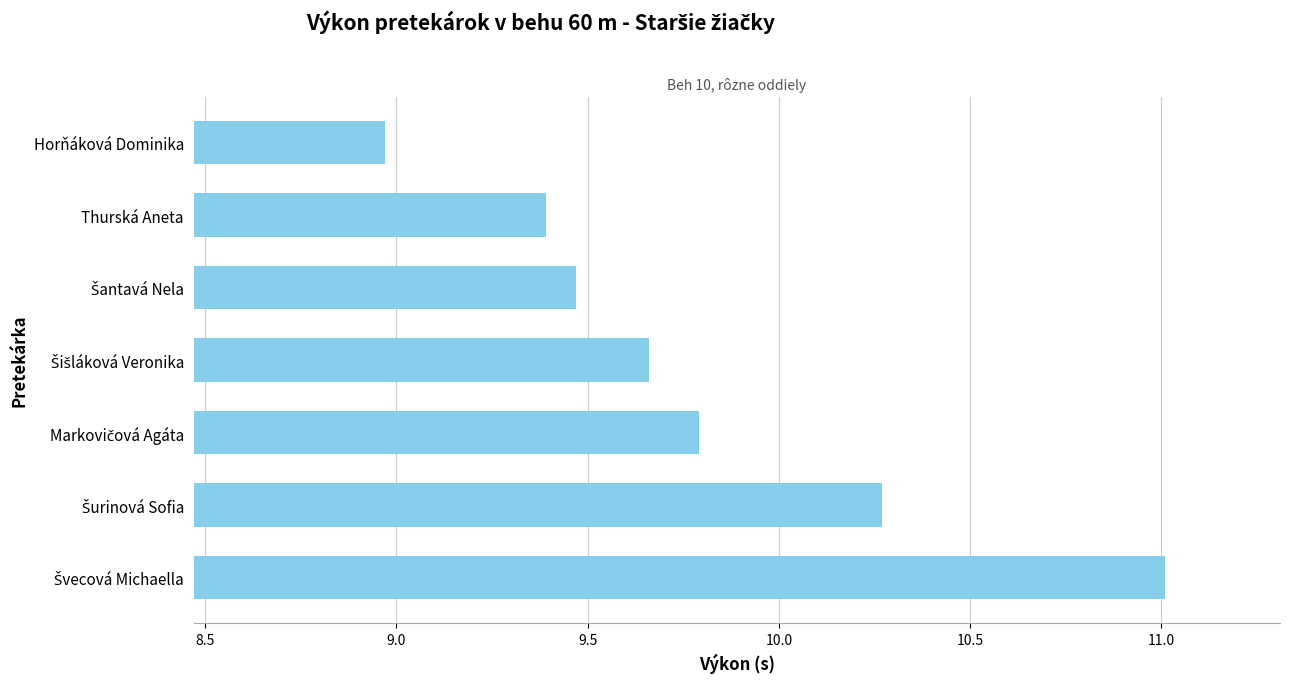

Count the number of categories in the chart.

7